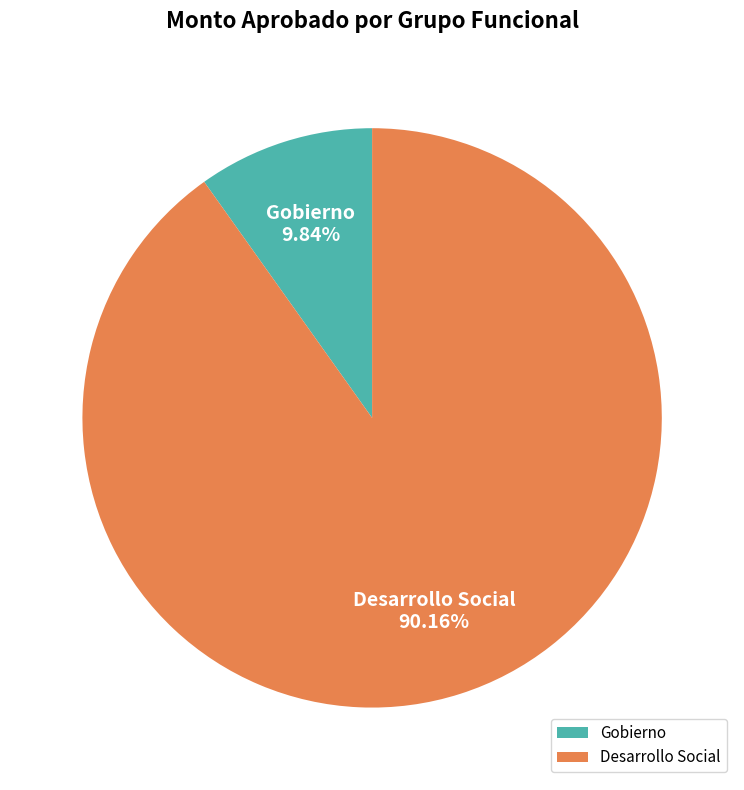

Is there any slice that represents more than half of the pie?

Yes